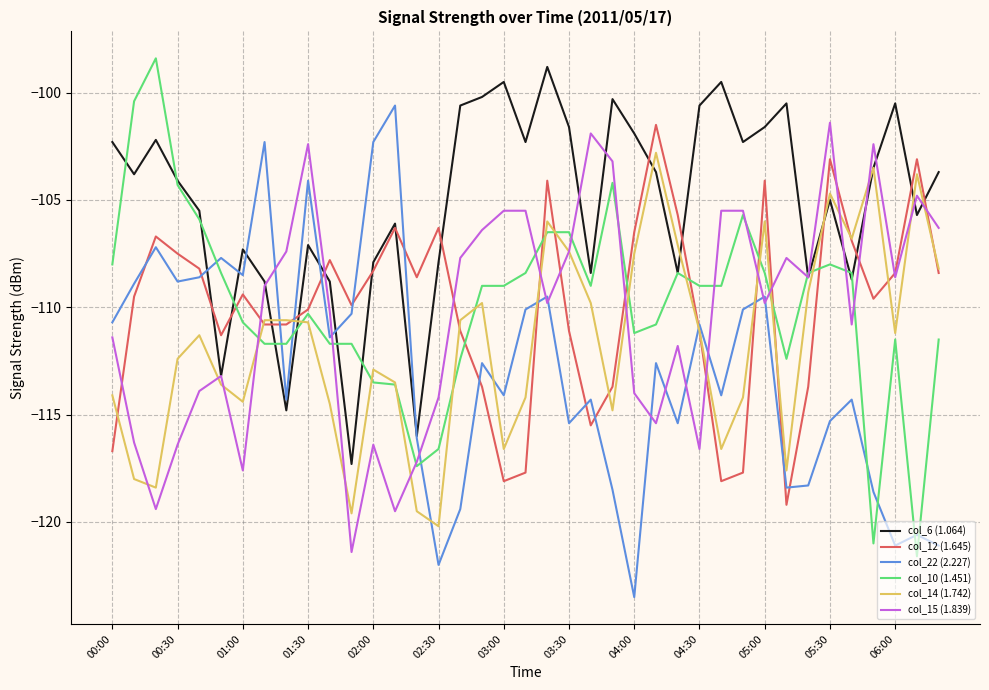

Which series has the largest total across all categories?

col_6 (1.064)